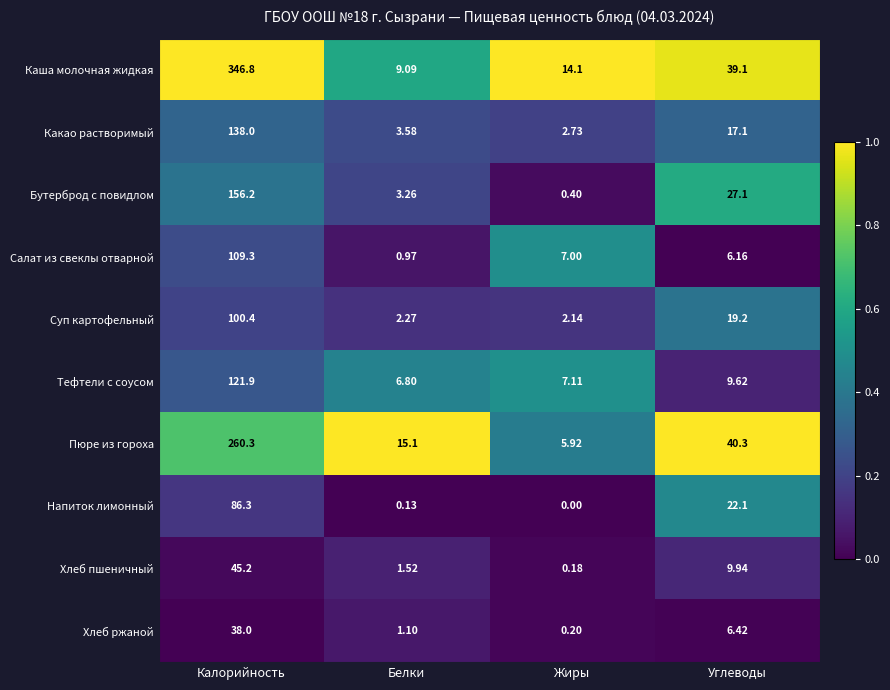

What is the difference between the highest and lowest values at Белки?

15.0